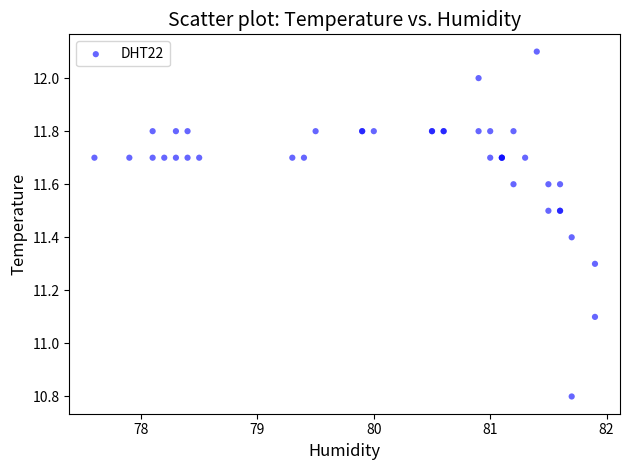

What Y value in the scatter plot is closest to 11?

11.1